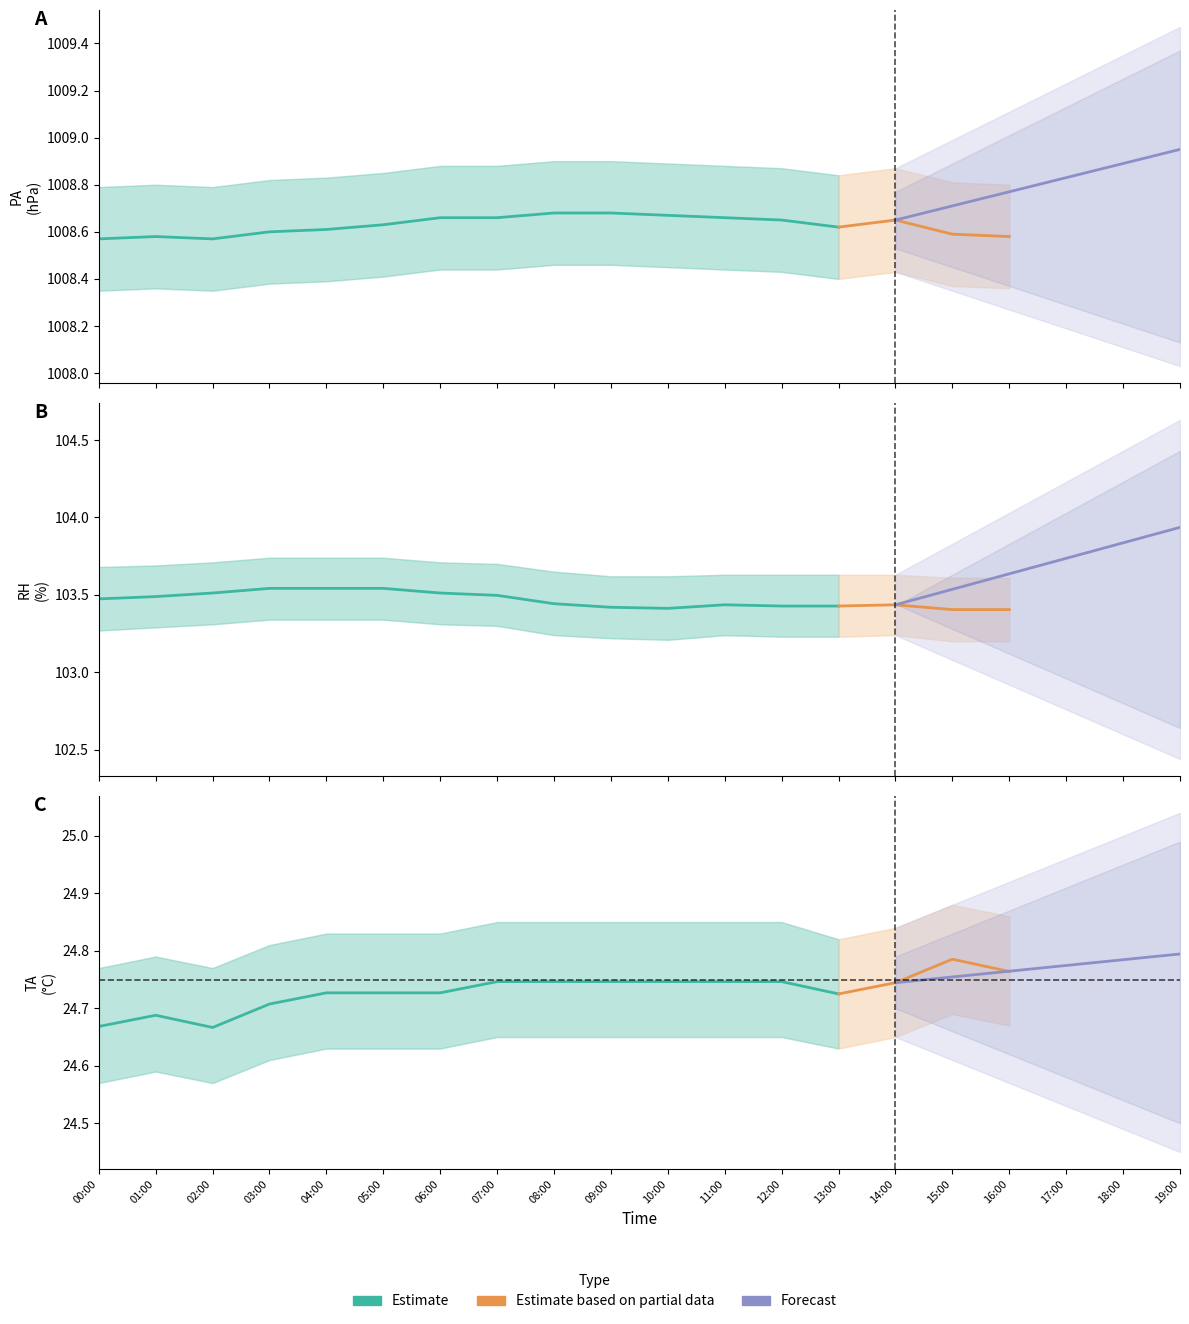

The PA series shows 1810.2 at 08:00. True or false?

False